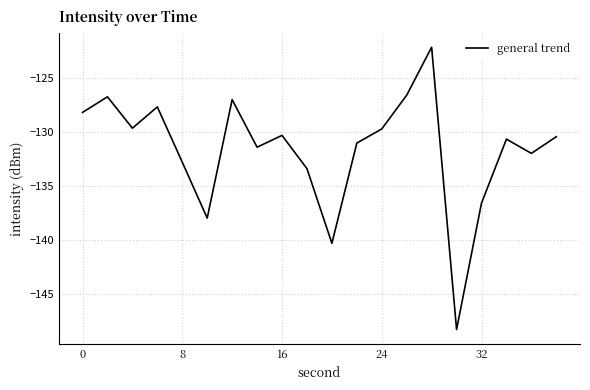

What is the greatest value displayed?

-122.2